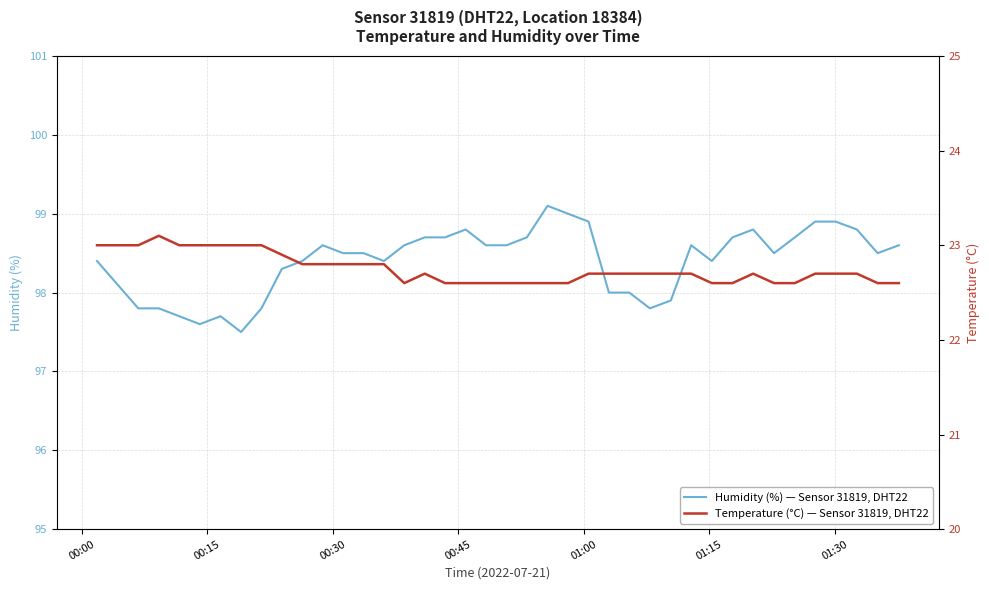

How many interior local peaks does the Humidity (%) — Sensor 31819, DHT22 series have?

6